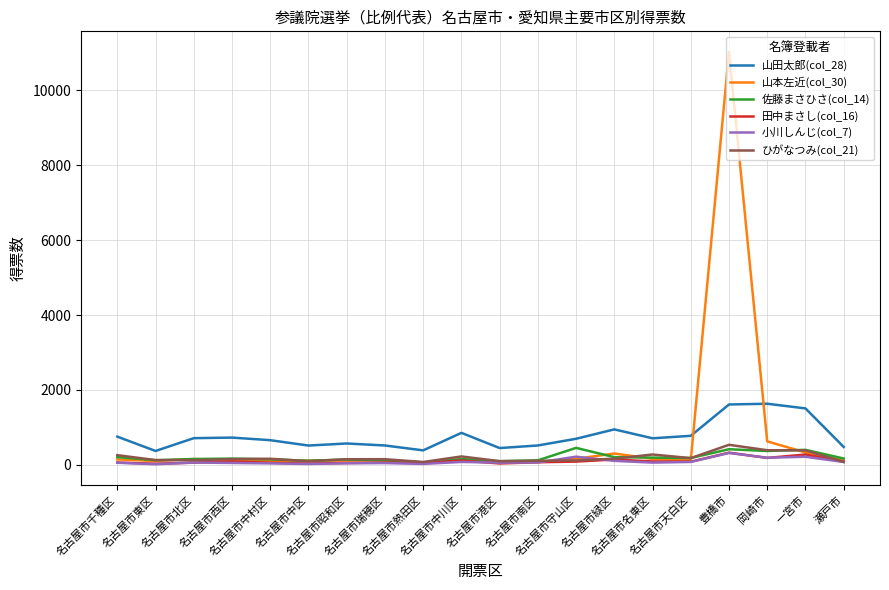

True or false: 山田太郎(col_28) and 小川しんじ(col_7) cross at least once.

False